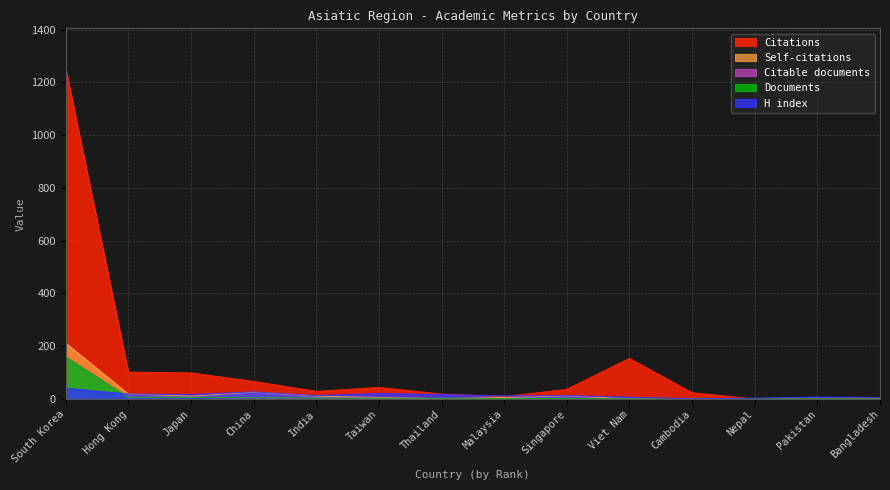

True or false: Self-citations has a value of 0 at Bangladesh.

True